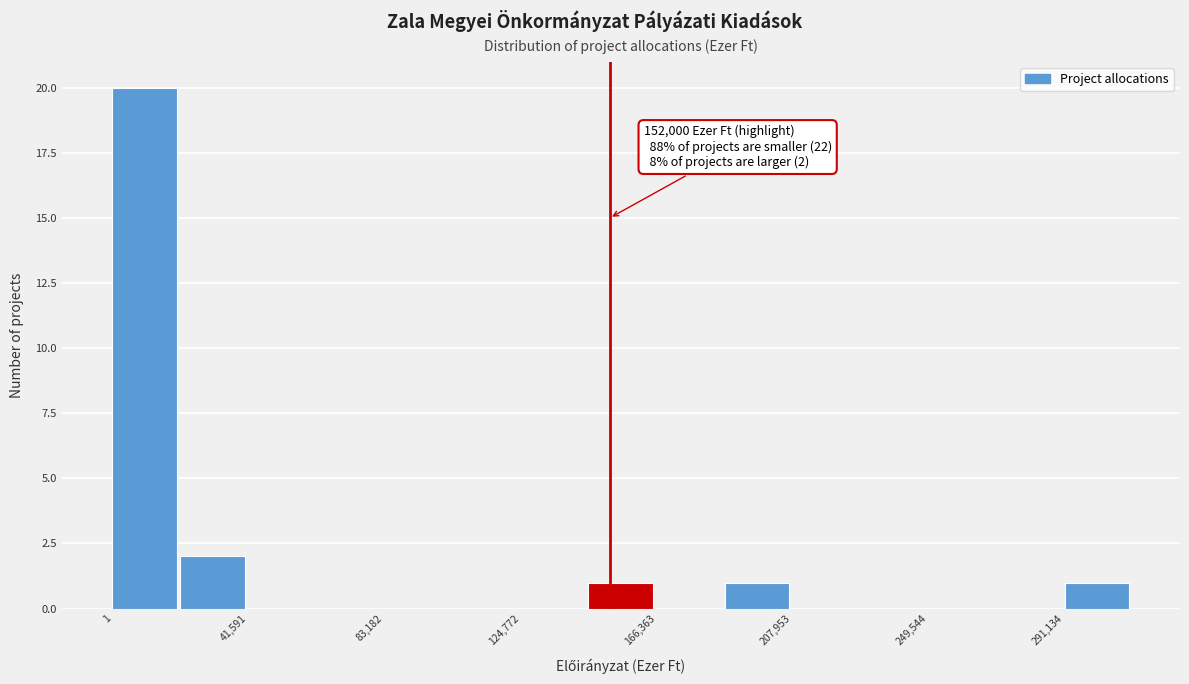

Over which range of the x-axis is the bar tallest?

0 to 20000